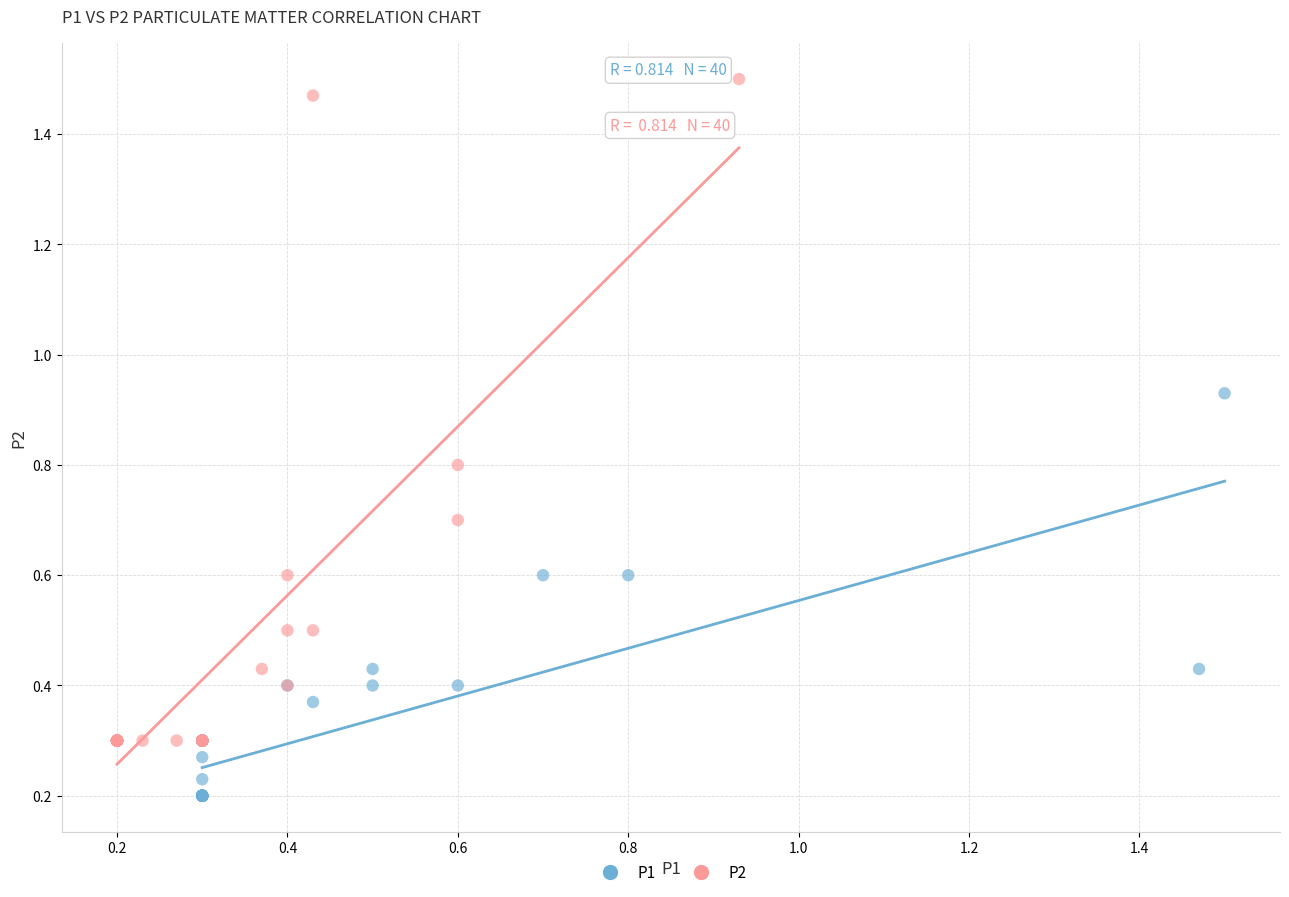

Which series contains the highest Y value?

P2